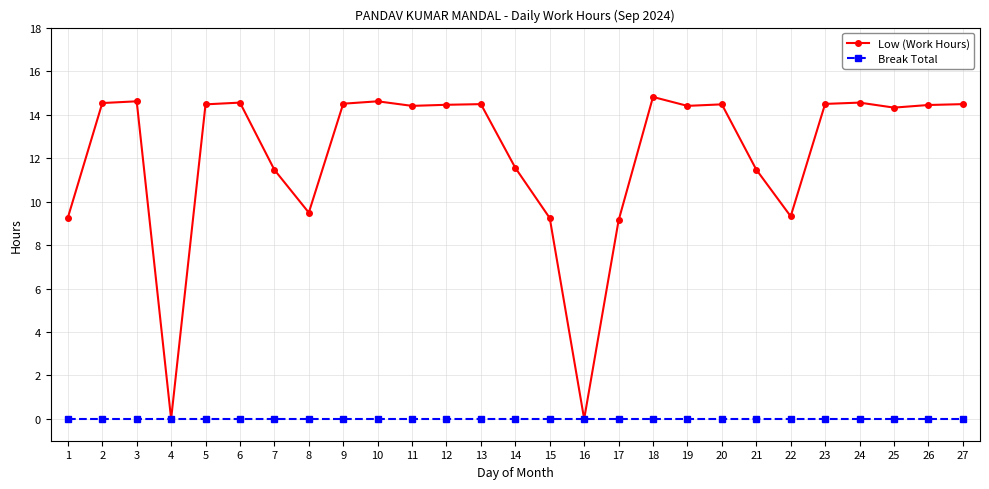

At how many categories does at least one series exceed 1?

25